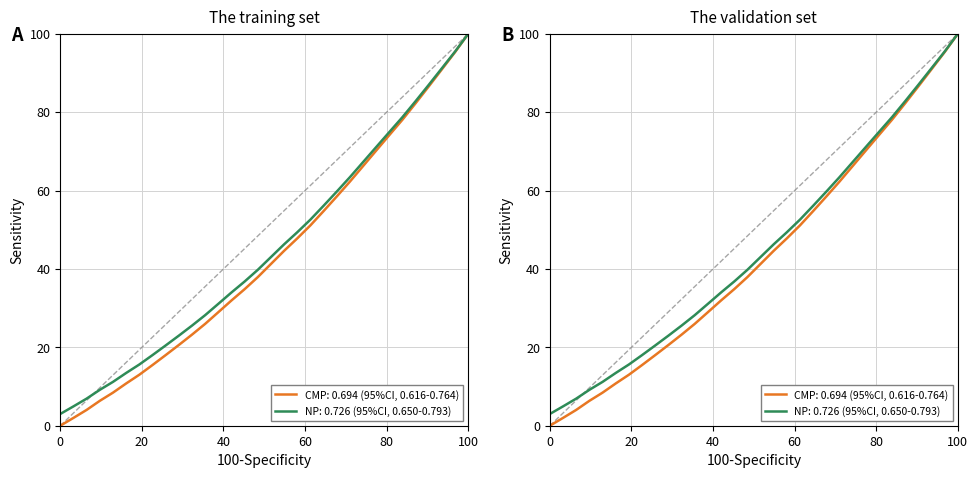

Read the value at 220.5444.

32.0